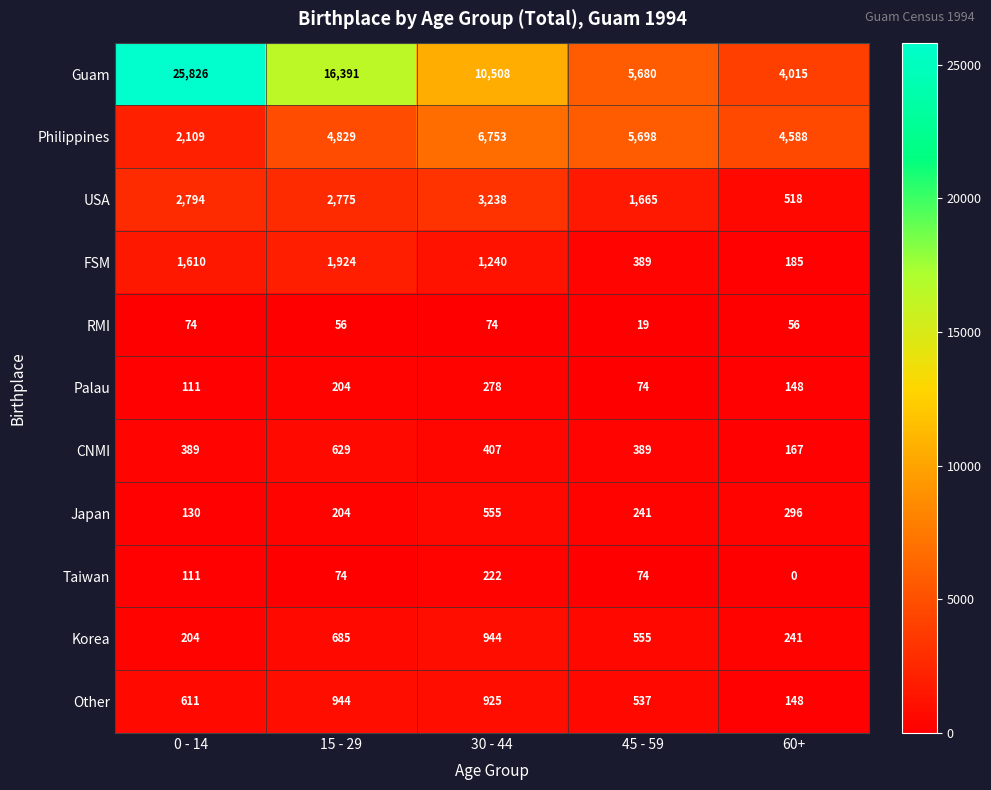

The Japan series shows 199 at 0 - 14. True or false?

False